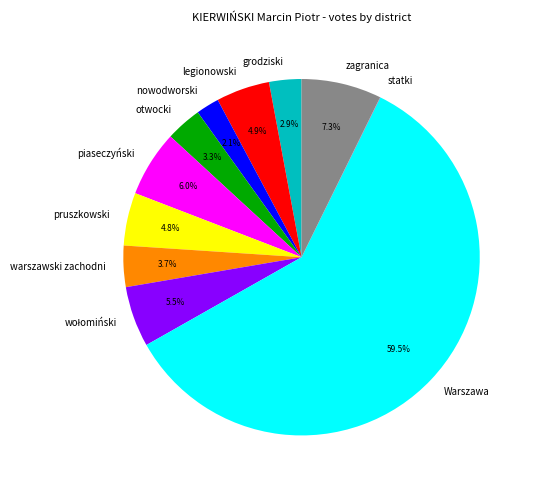

What is the ratio of the value at pruszkowski to the value at otwocki?

1.5